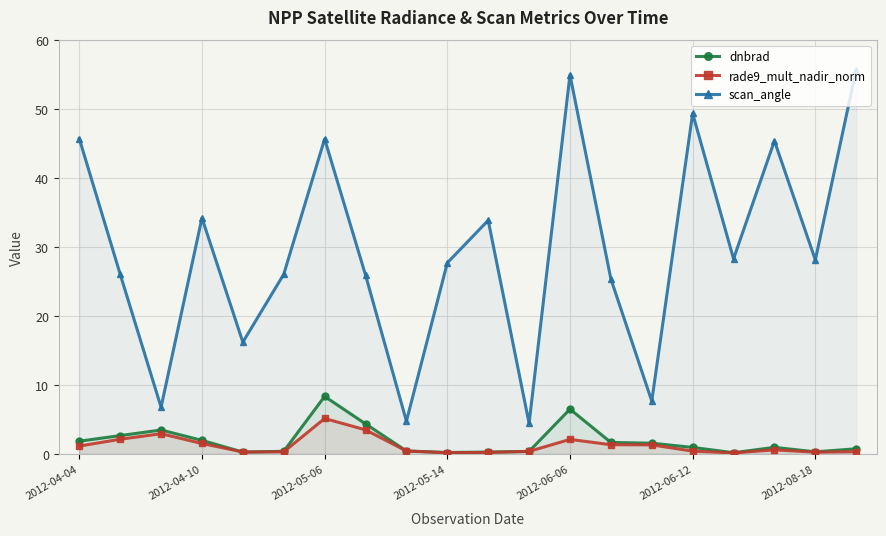

List the series in order of their peak value, lowest first.

rade9_mult_nadir_norm, dnbrad, scan_angle